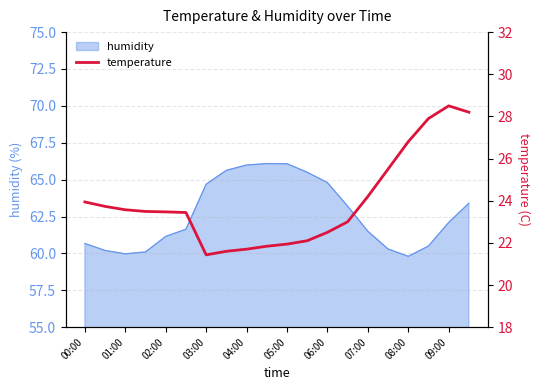

Reading right to left, extract all data points from this chart.

28.2	28.5	27.9	26.8	25.5	24.2	23.0	22.5	22.1	21.9	21.8	21.7	21.6	21.4	23.4	23.5	23.5	23.6	23.7	23.9